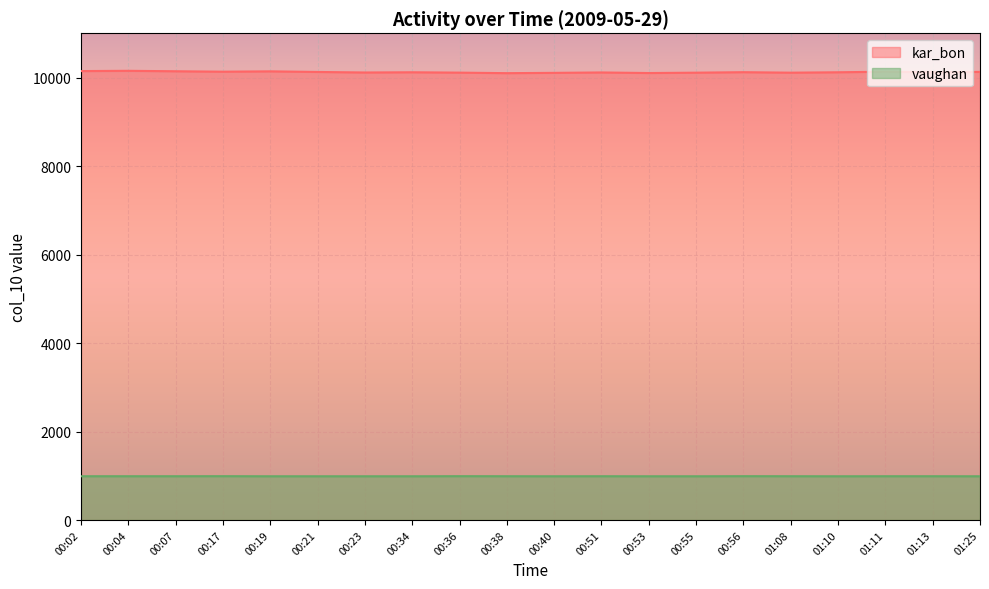

What is the sum of all vaughan values?

19794